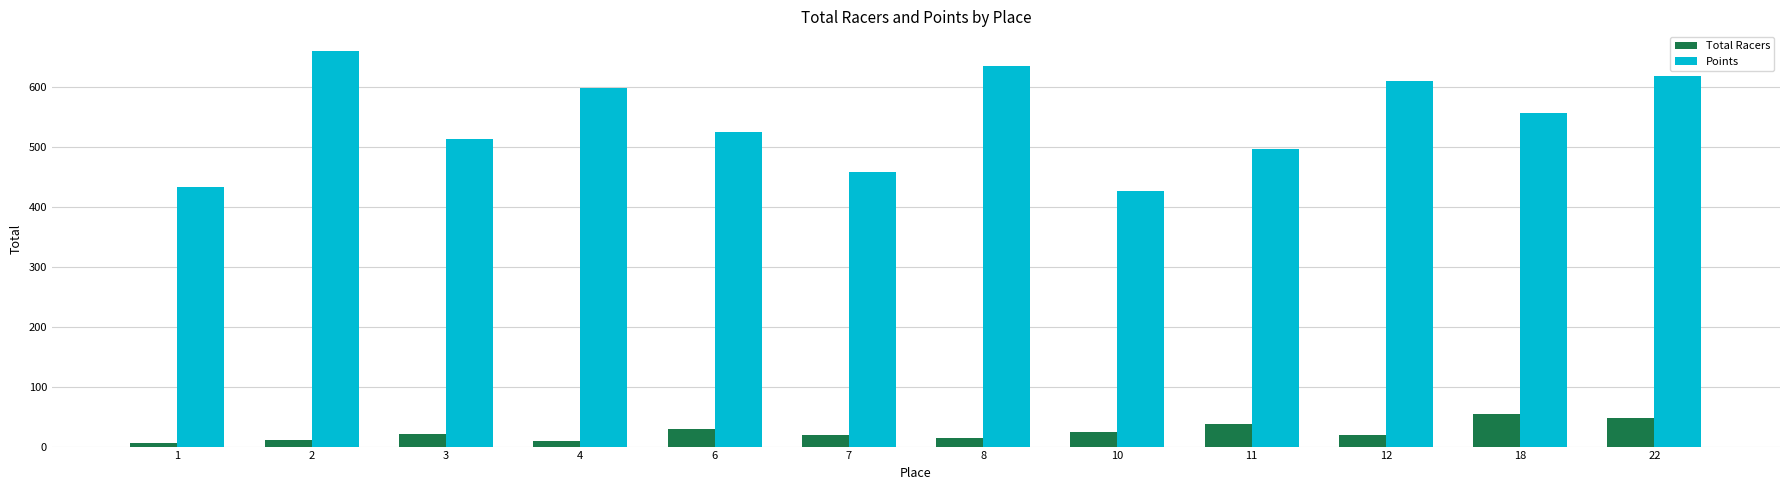

How many series are shown in this chart?

2